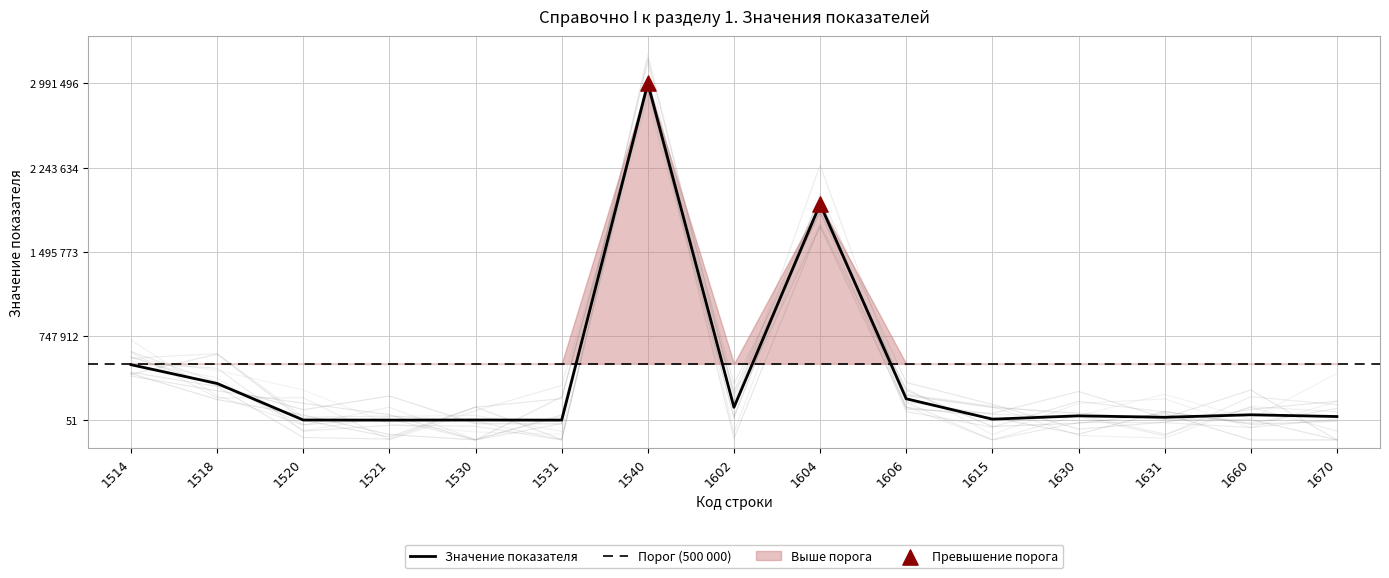

What is the change in value from 1518 to 1602?

-0.1